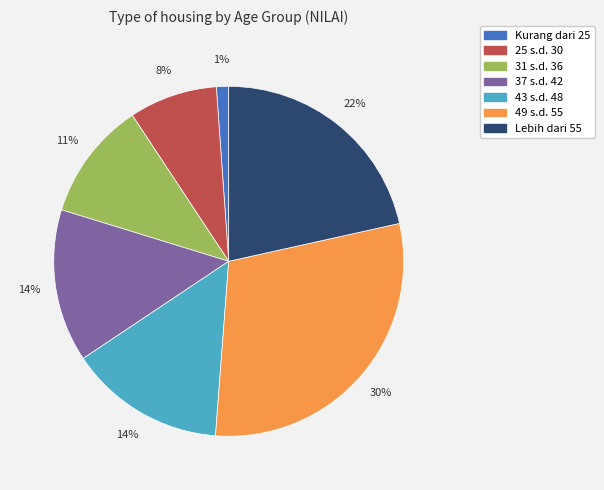

To the nearest percent, what percentage of the pie is 49 s.d. 55?

30%